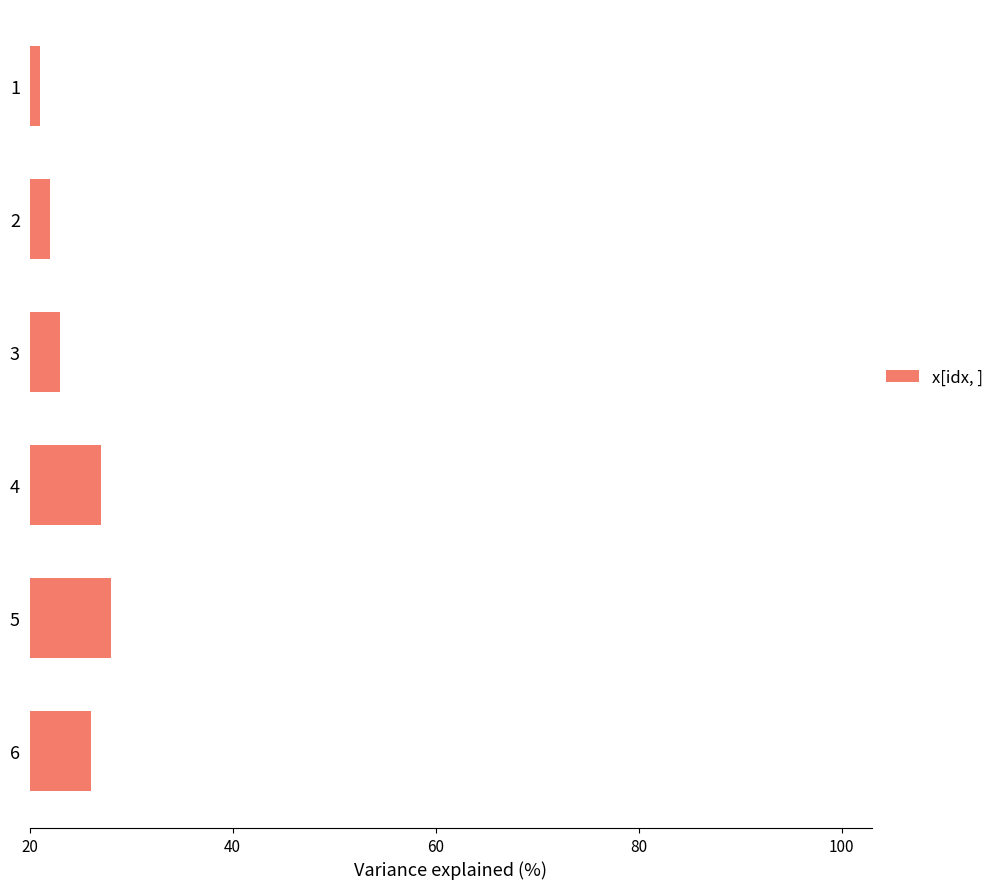

What is the difference between the values at 2 and 3?

1